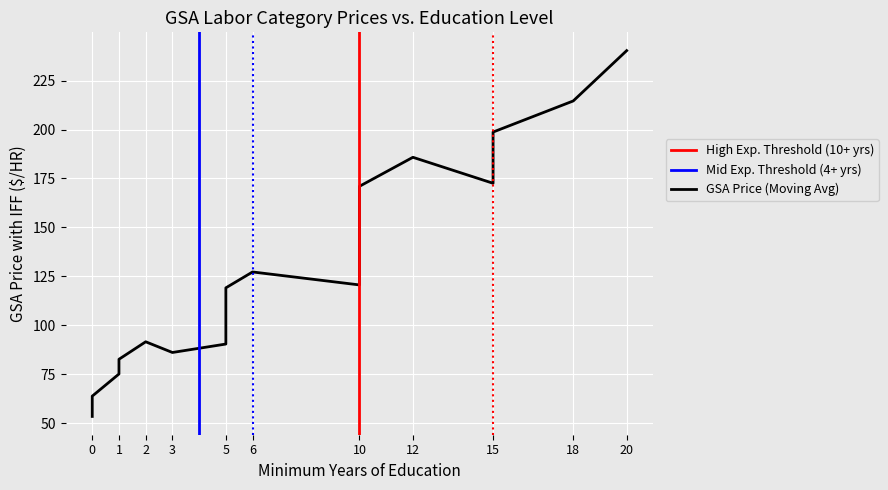

How many points are lower than both their immediate neighbors (excluding endpoints)?

3